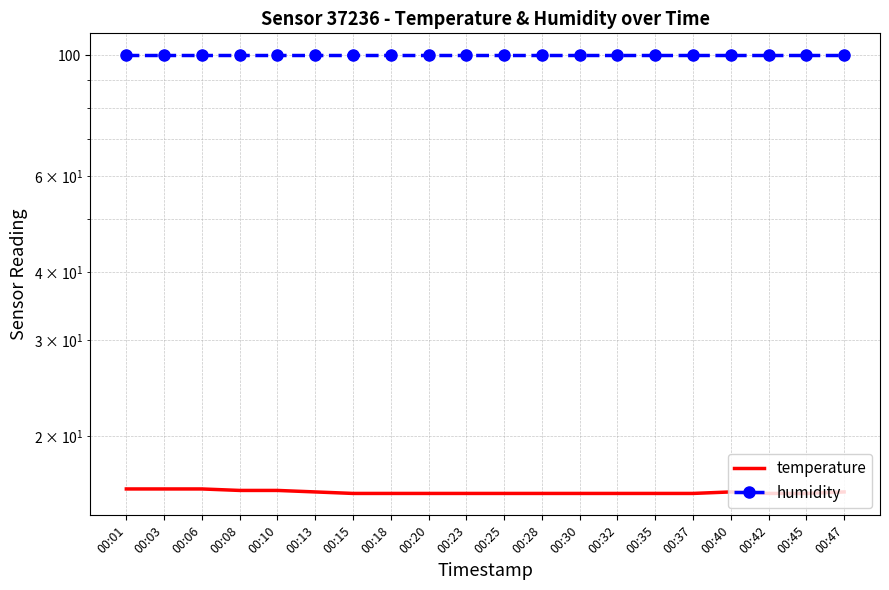

How many lines are shown in the chart?

2